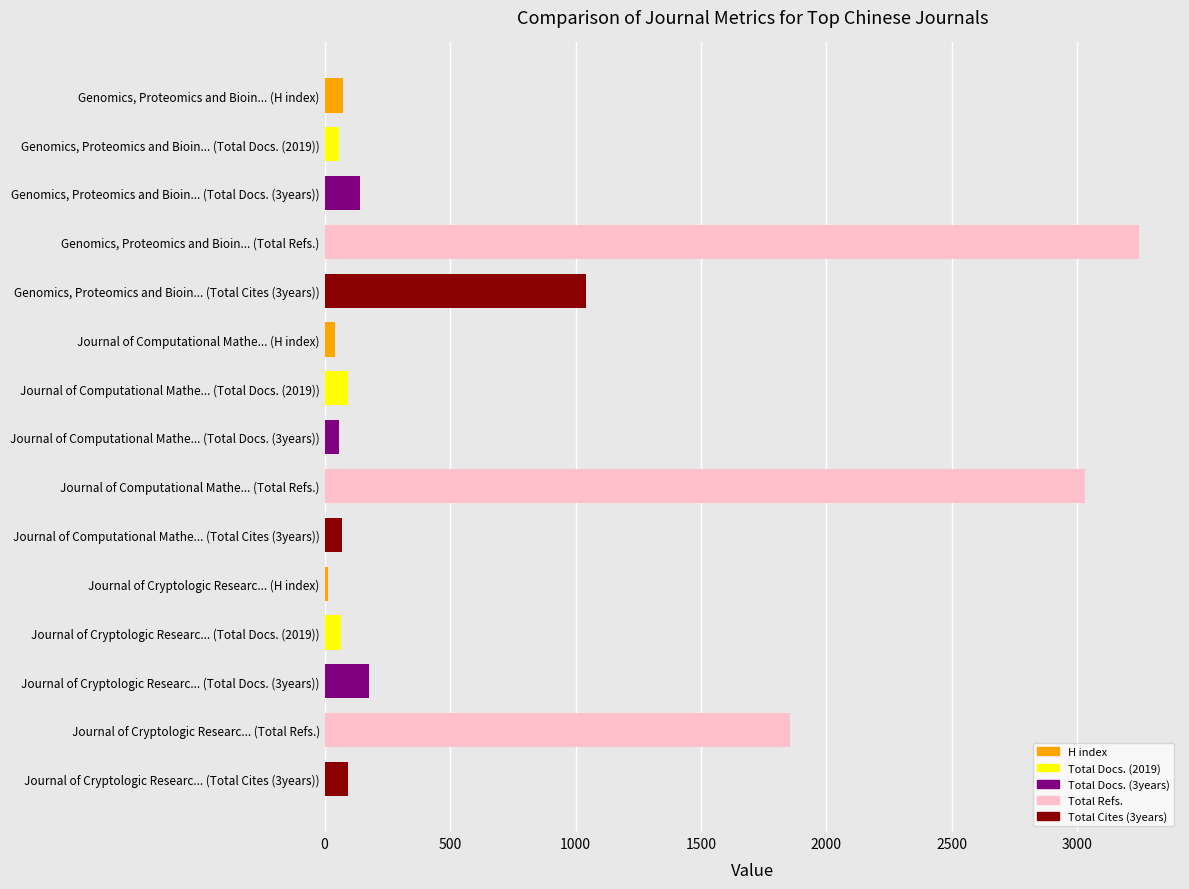

Which label corresponds to the largest value in the chart?

Genomics, Proteomics and Bioin... (Total Refs.)